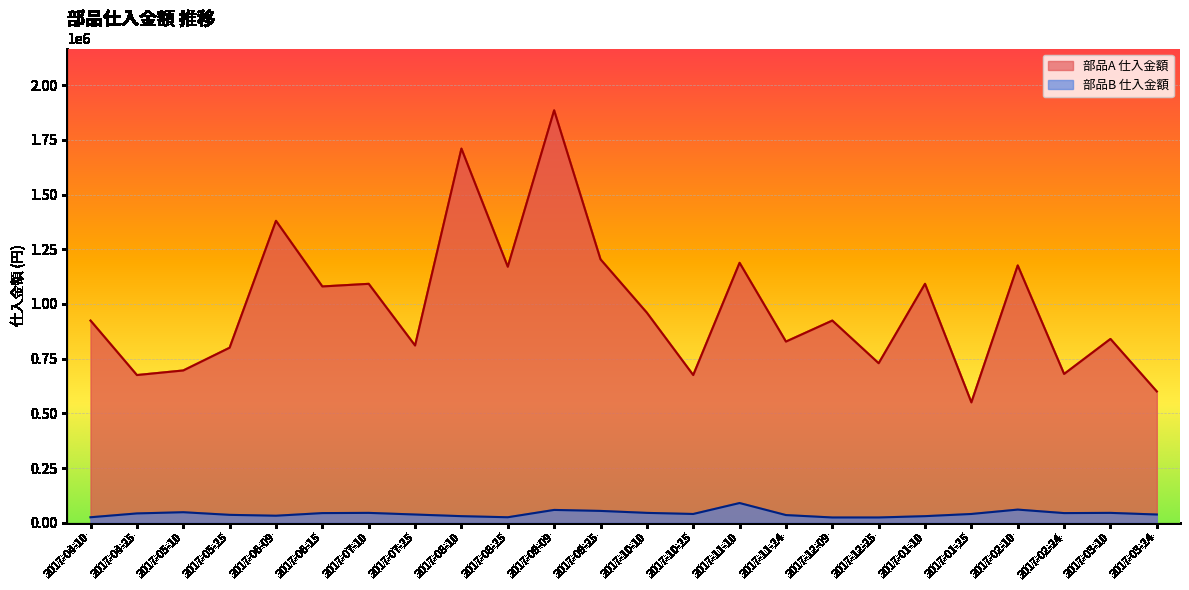

In 部品B 仕入金額, how many points are higher than both neighbors (excluding endpoints)?

6